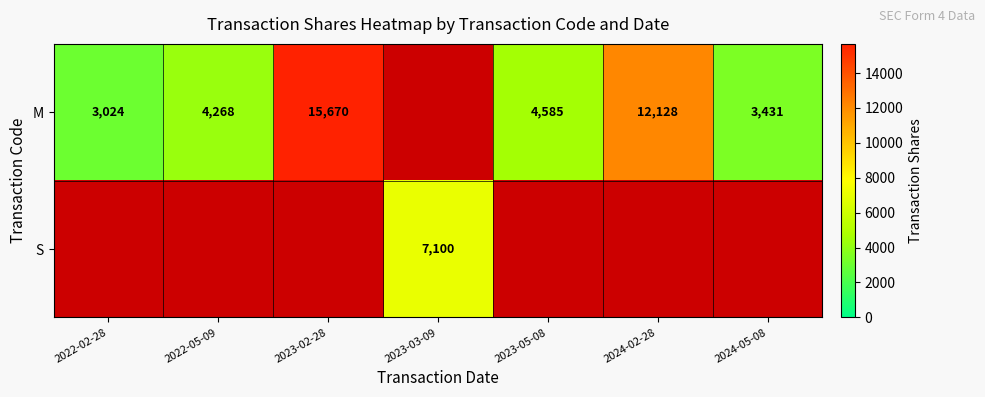

What is the difference between the M values at 2023-05-08 and 2022-02-28?

1561